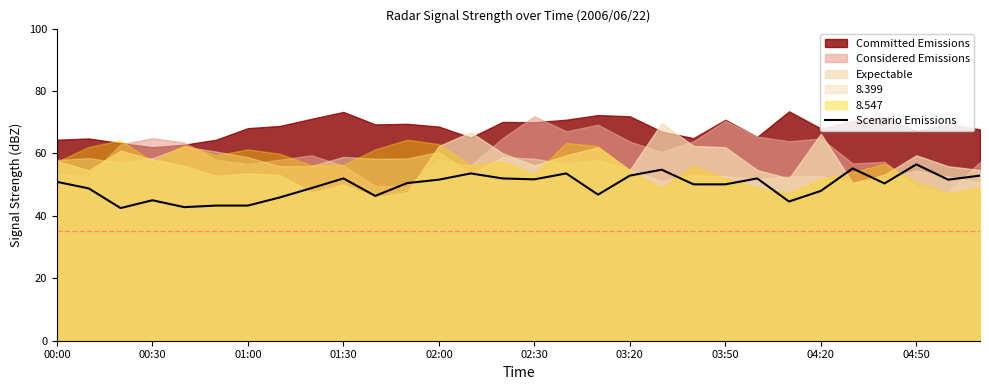

What is the lowest value of the Scenario Emissions series?

42.5